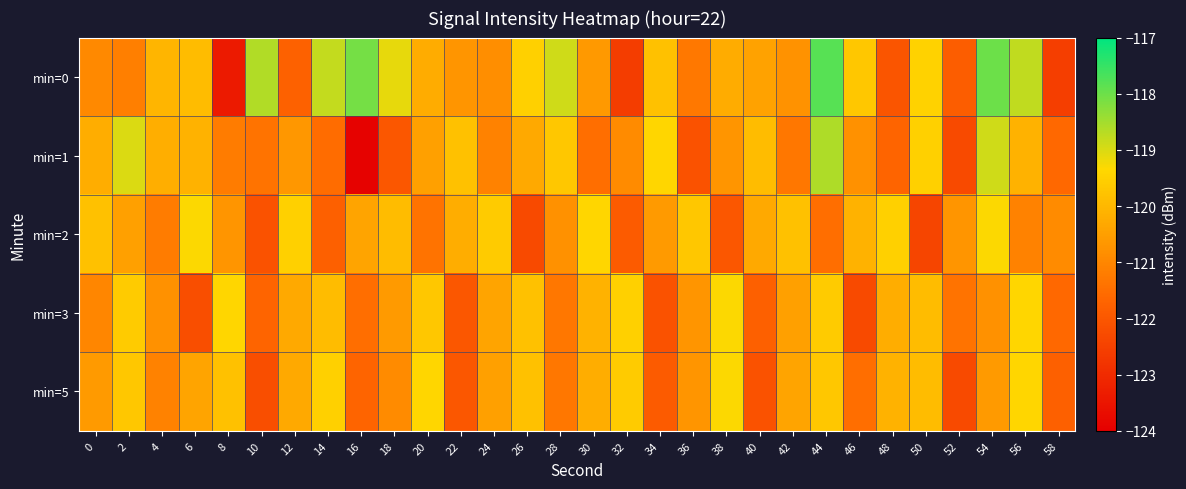

Reading left to right, list all the values displayed in this chart.

min=0: 0=-121.0	2=-121.1	4=-120.1	6=-119.9	8=-123.4	10=-118.6	12=-121.8	14=-118.8	16=-118.1	18=-119.1	20=-120.2	22=-120.7	24=-120.9	26=-119.5	28=-118.9	30=-120.6	32=-122.6	34=-119.8	36=-121.3	38=-120.2	40=-120.4	42=-120.8	44=-117.8	46=-119.7	48=-122.0	50=-119.5	52=-121.9	54=-118.0	56=-118.8	58=-122.6
min=1: 0=-120.2	2=-119.0	4=-120.2	6=-120.1	8=-121.2	10=-121.4	12=-120.6	14=-121.5	16=-123.9	18=-122.0	20=-120.5	22=-119.8	24=-121.1	26=-120.3	28=-119.7	30=-121.5	32=-120.9	34=-119.4	36=-122.1	38=-120.7	40=-119.9	42=-121.3	44=-118.6	46=-120.8	48=-121.7	50=-119.5	52=-122.3	54=-118.9	56=-120.1	58=-121.6
min=2: 0=-119.8	2=-120.5	4=-121.2	6=-119.3	8=-120.7	10=-122.1	12=-119.5	14=-121.8	16=-120.4	18=-119.9	20=-121.4	22=-120.2	24=-119.6	26=-122.3	28=-120.8	30=-119.4	32=-121.9	34=-120.6	36=-119.7	38=-122.0	40=-120.3	42=-119.8	44=-121.5	46=-120.1	48=-119.5	50=-122.4	52=-120.7	54=-119.3	56=-121.1	58=-120.9
min=3: 0=-121.0	2=-119.6	4=-120.8	6=-122.2	8=-119.4	10=-121.7	12=-120.3	14=-119.9	16=-121.5	18=-120.6	20=-119.7	22=-122.0	24=-120.4	26=-119.8	28=-121.3	30=-120.1	32=-119.5	34=-122.1	36=-120.7	38=-119.3	40=-121.8	42=-120.5	44=-119.6	46=-122.3	48=-120.2	50=-119.9	52=-121.4	54=-120.8	56=-119.4	58=-121.6
min=5: 0=-120.6	2=-119.7	4=-121.1	6=-120.4	8=-119.8	10=-122.2	12=-120.3	14=-119.5	16=-121.7	18=-120.9	20=-119.4	22=-122.0	24=-120.5	26=-119.8	28=-121.3	30=-120.2	32=-119.6	34=-121.9	36=-120.7	38=-119.3	40=-122.1	42=-120.4	44=-119.7	46=-121.5	48=-120.1	50=-119.9	52=-122.3	54=-120.6	56=-119.4	58=-121.8